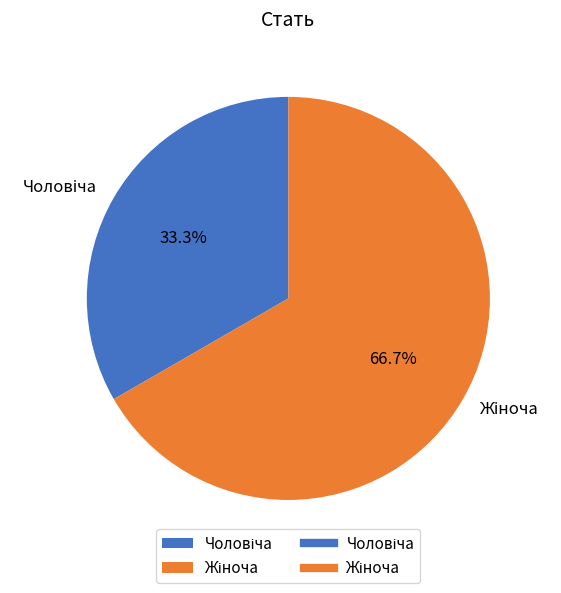

Is there any slice that represents more than half of the pie?

Yes